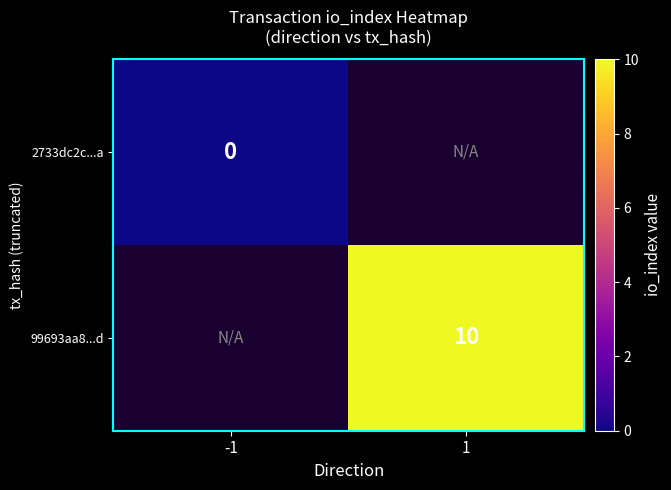

Which has a higher value, -1 or 1?

1